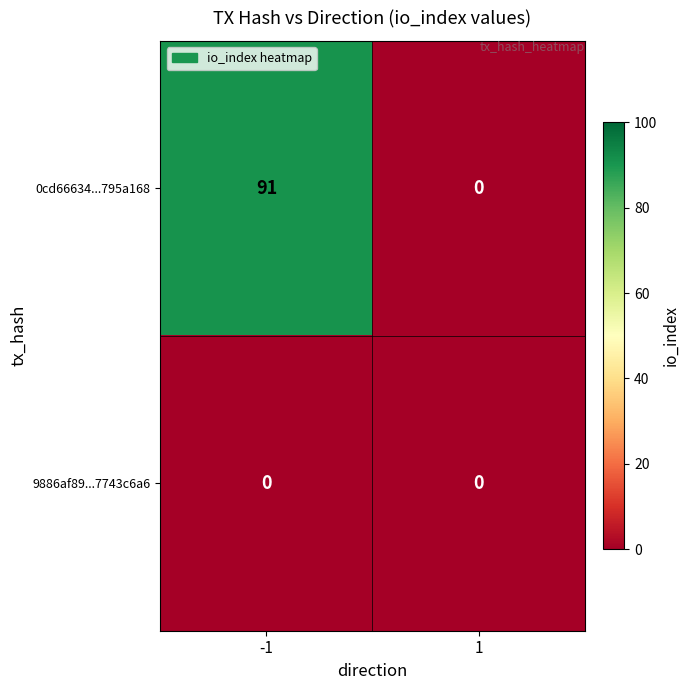

Which series has the widest spread of values?

0cd66634...795a168